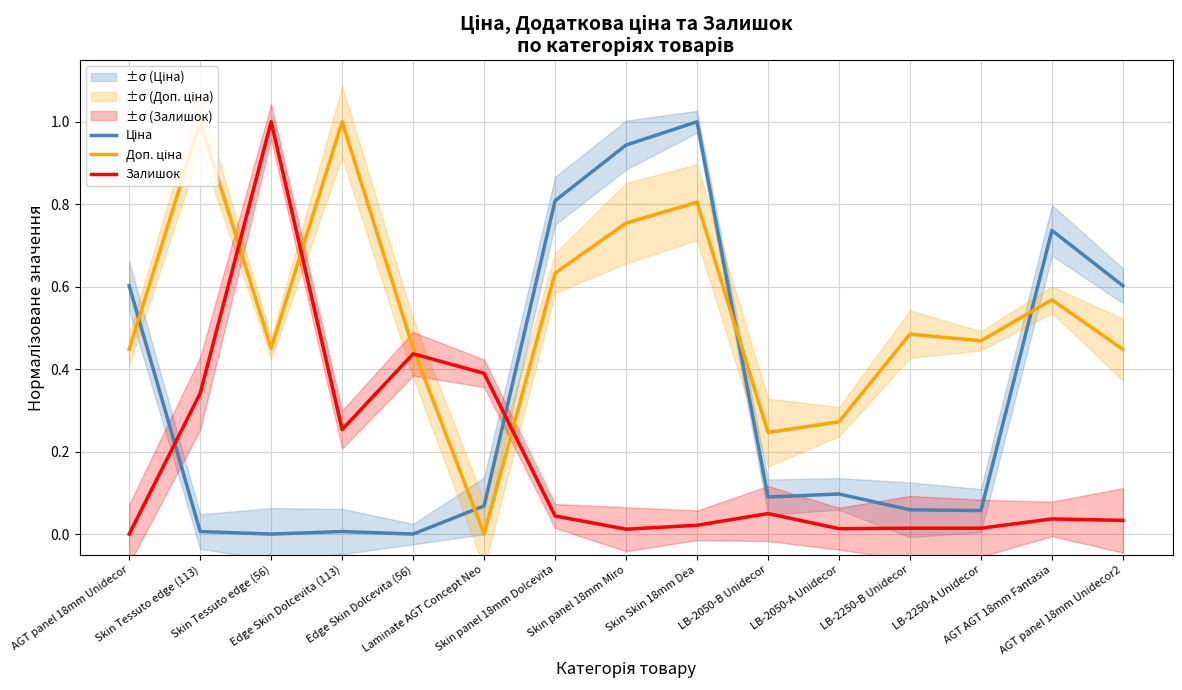

What is the difference between the highest and lowest values at Skin Tessuto edge (56)?

1.0